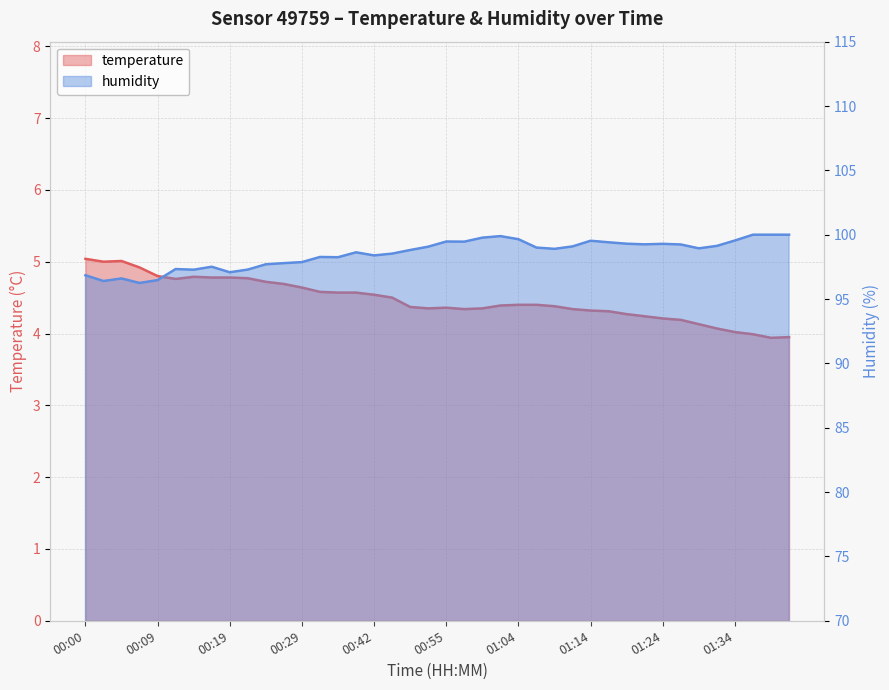

At which category is the sum across all series the highest?

01:02